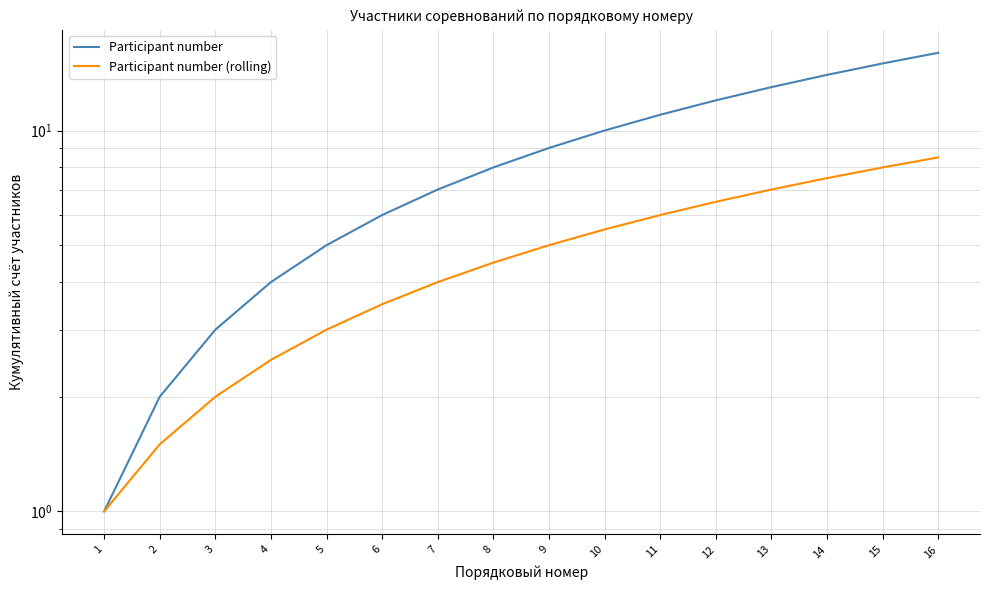

List the series in order of their peak value, lowest first.

Participant number (rolling), Participant number